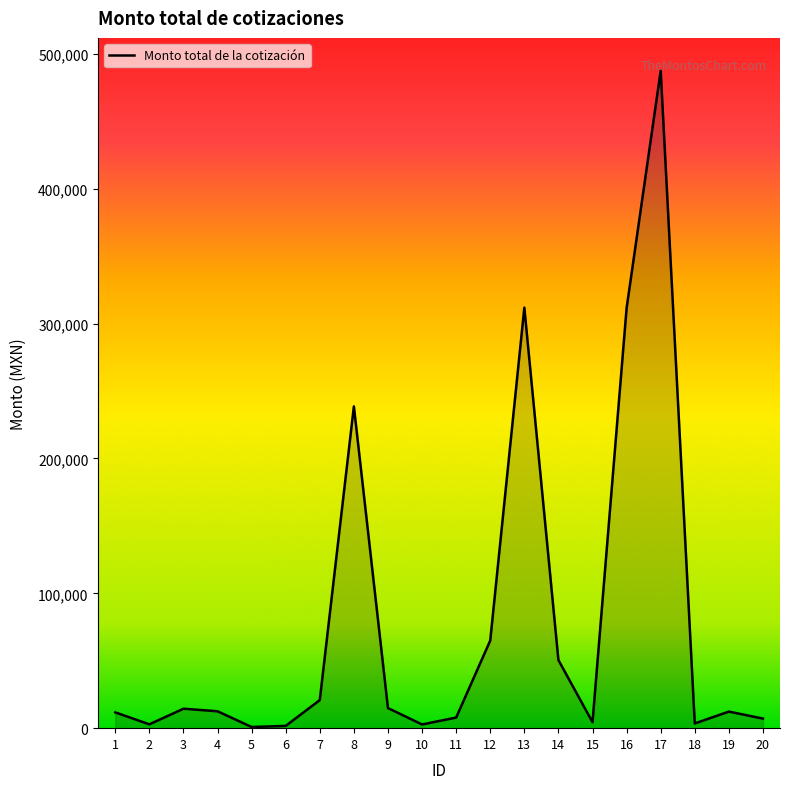

What is the difference between the values at 5 and 19?

11428.9